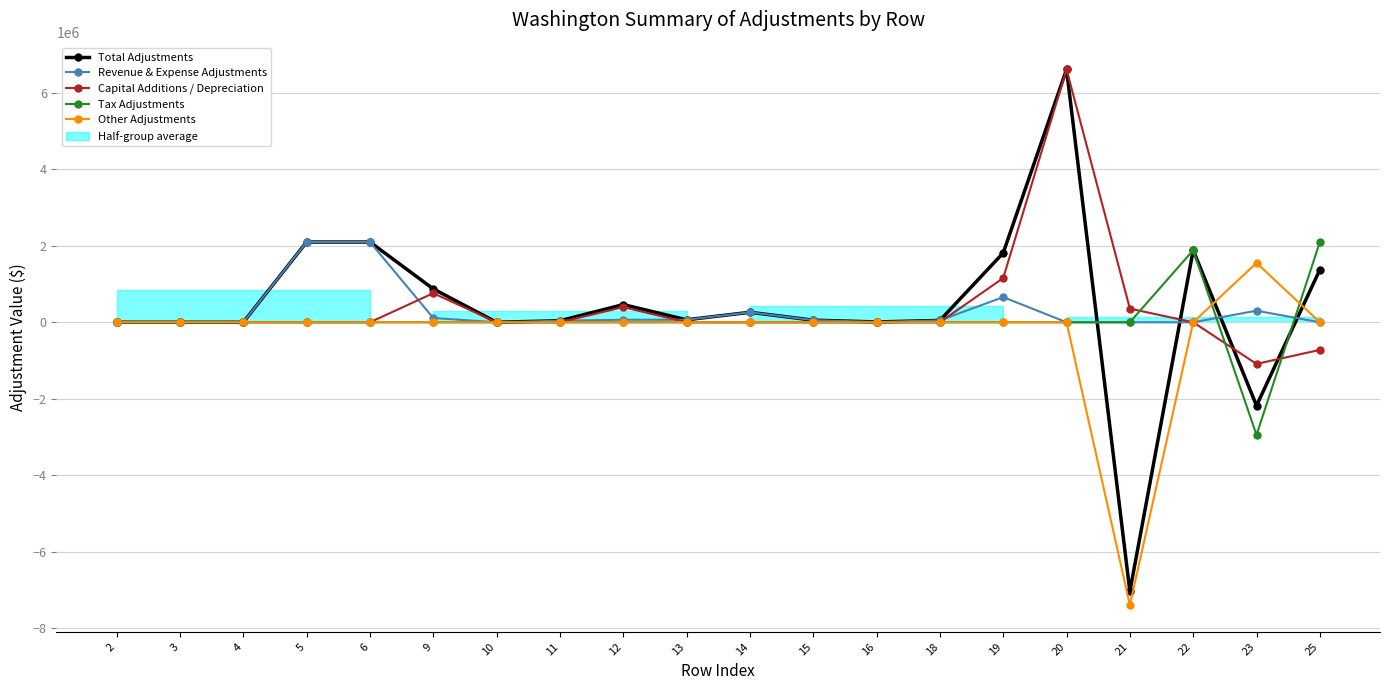

List the series in order of their peak value, highest first.

Total Adjustments, Capital Additions / Depreciation, Revenue & Expense Adjustments, Tax Adjustments, Other Adjustments